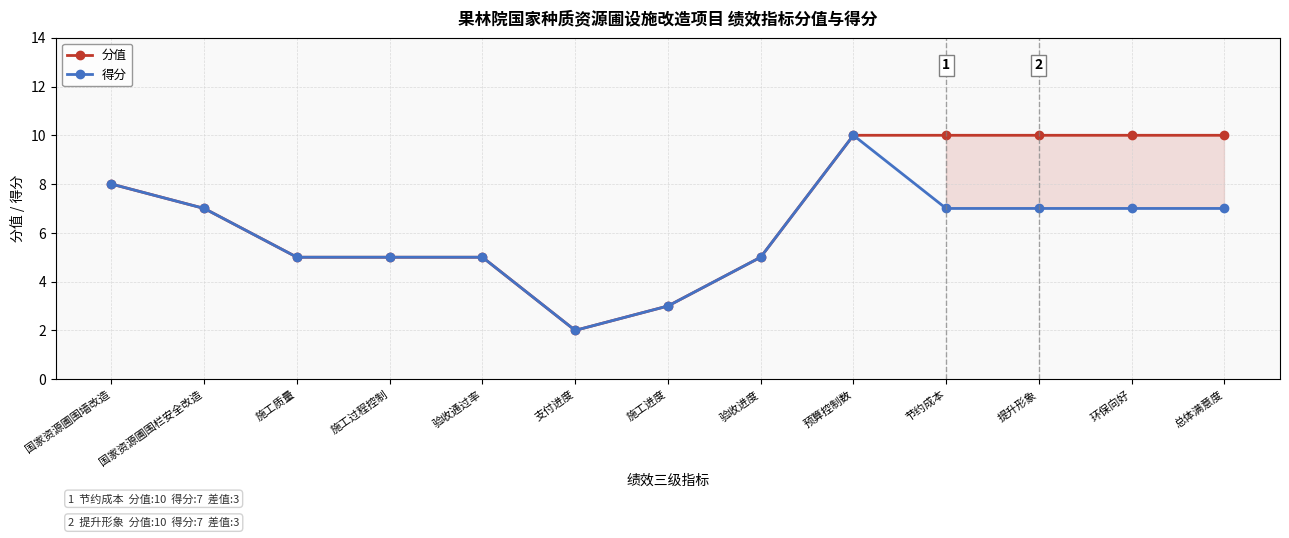

What is the spread (max minus min) of values at 提升形象?

3